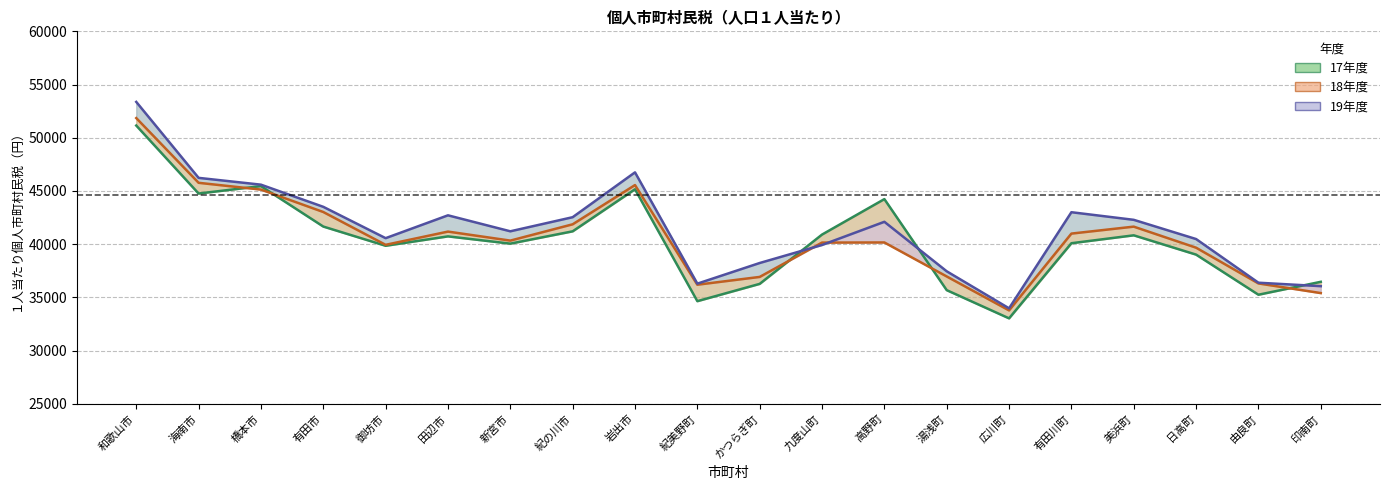

What is the label of the 15th point from the left?

広川町